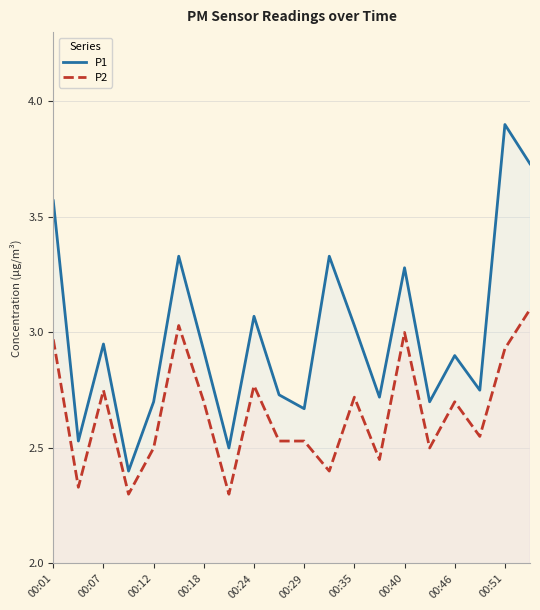

Rank the series at 00:29 from lowest to highest value.

P2, P1